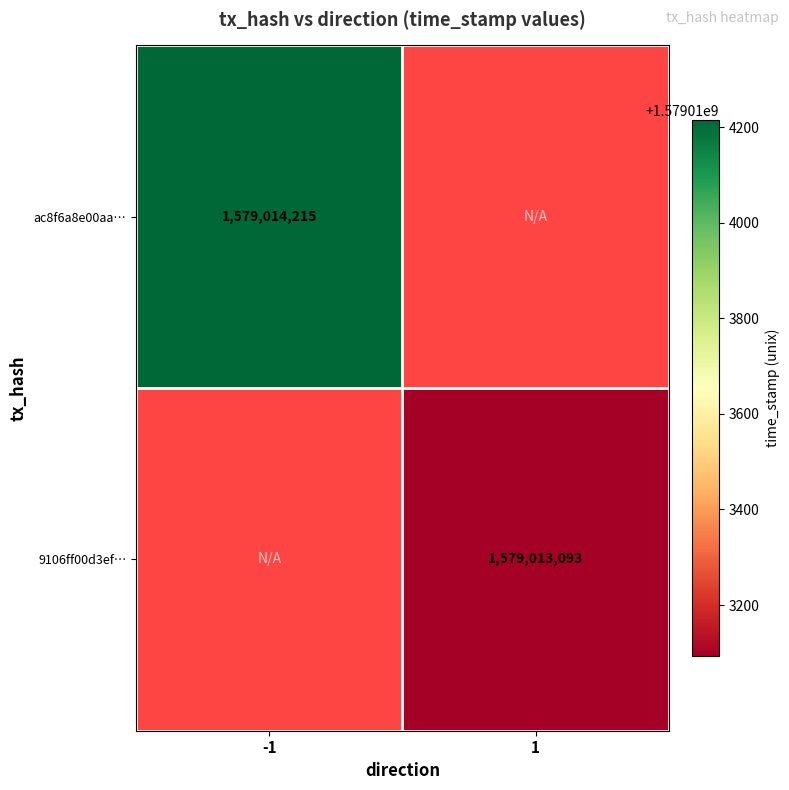

Rank the series at direction from highest to lowest value.

9106ff00d3ef17d37b554d66bc3a55996a1e709, ac8f6a8e00aaa2552d85f18accf06fde08223c6